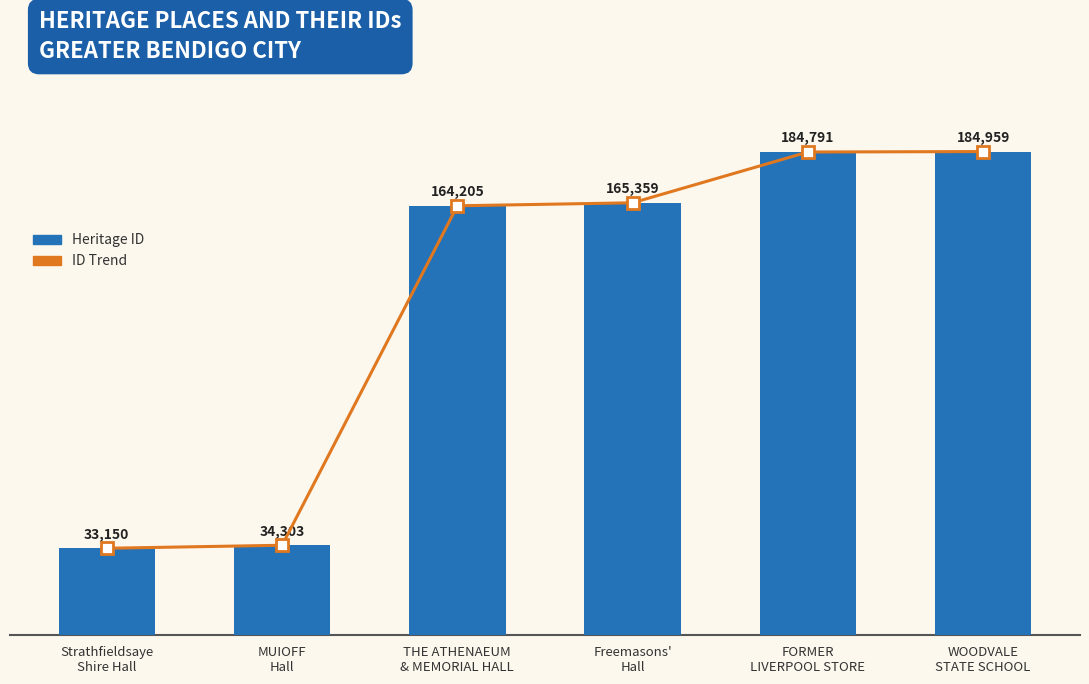

Where is ID Trend nearest to the value 109054?

THE ATHENAEUM
& MEMORIAL HALL